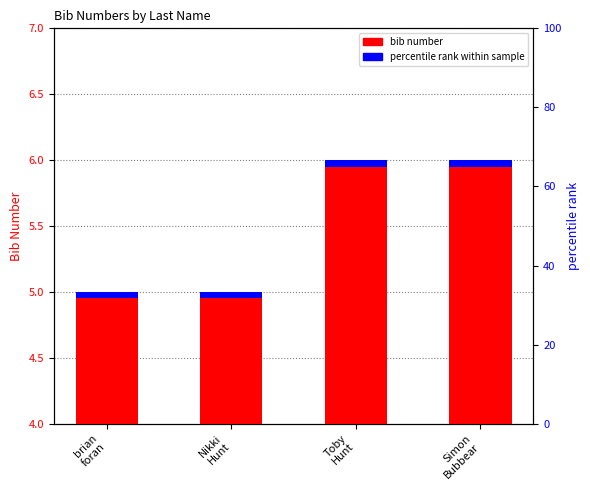

Does the chart contain any negative values?

No